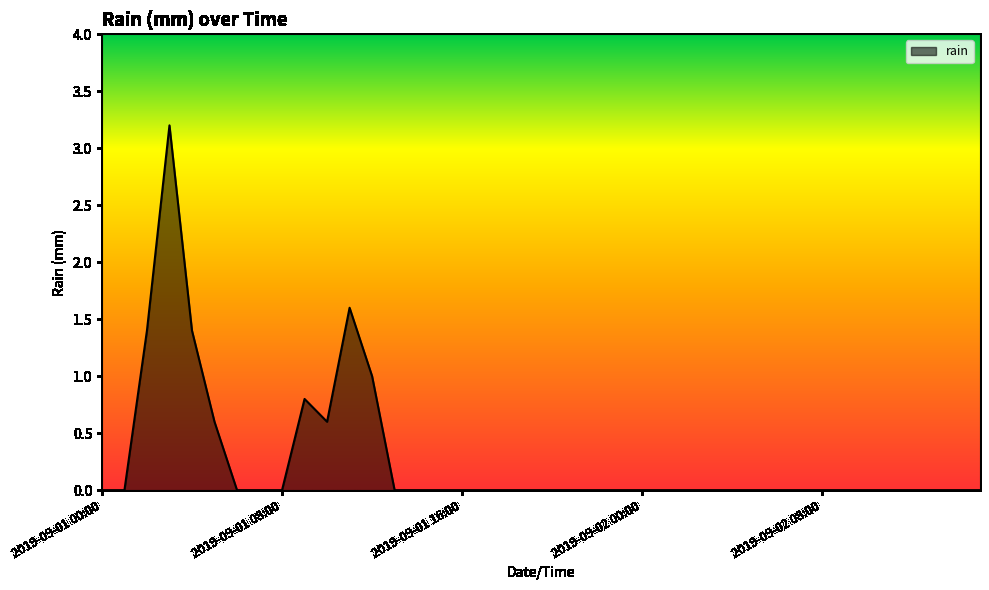

What is the difference between the maximum and minimum values?

3.2